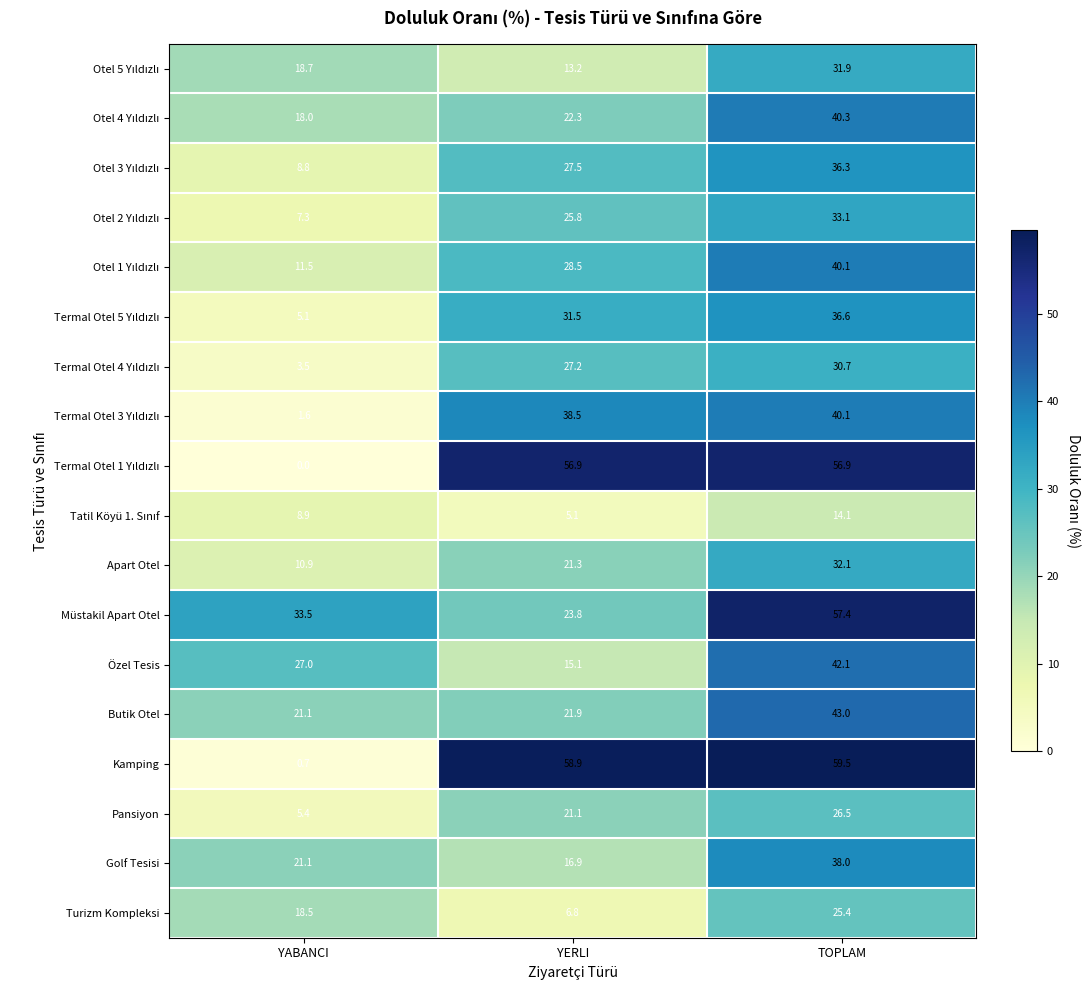

What value does the Butik Otel series have at YABANCI?

21.1